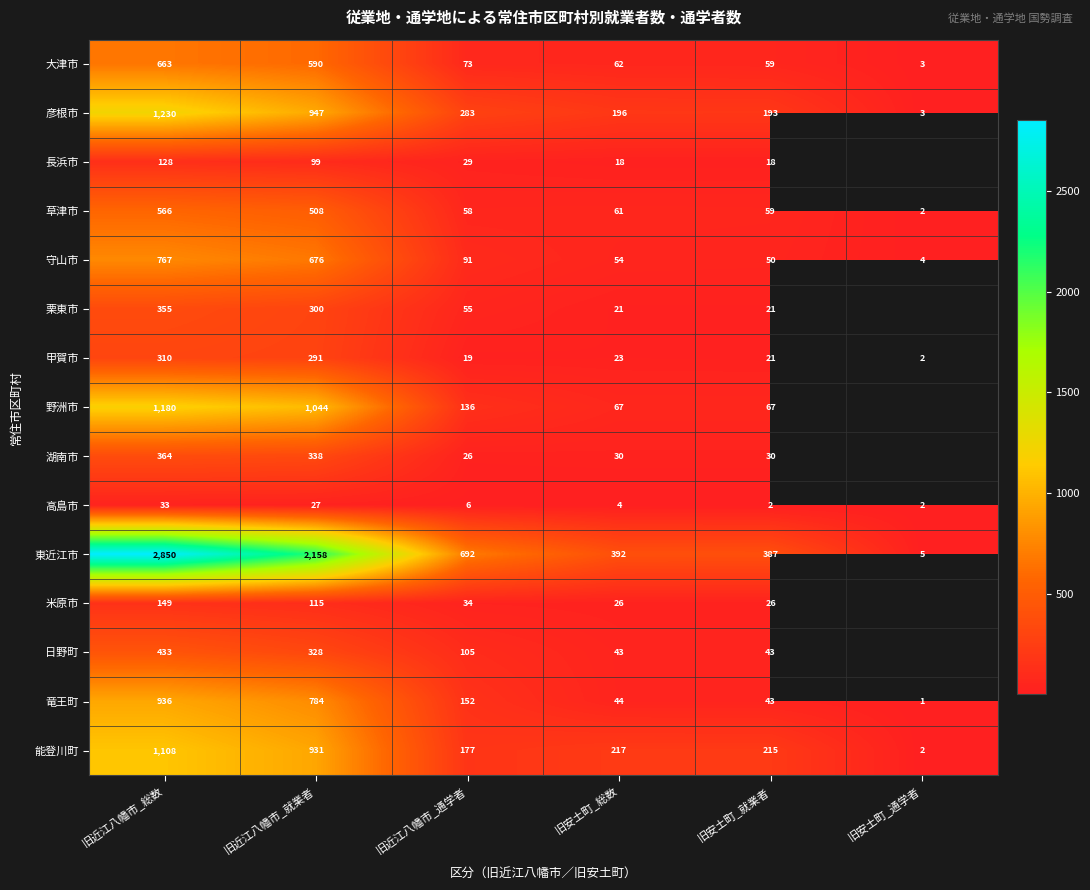

At which label does 彦根市 first exceed 283?

旧近江八幡市_総数